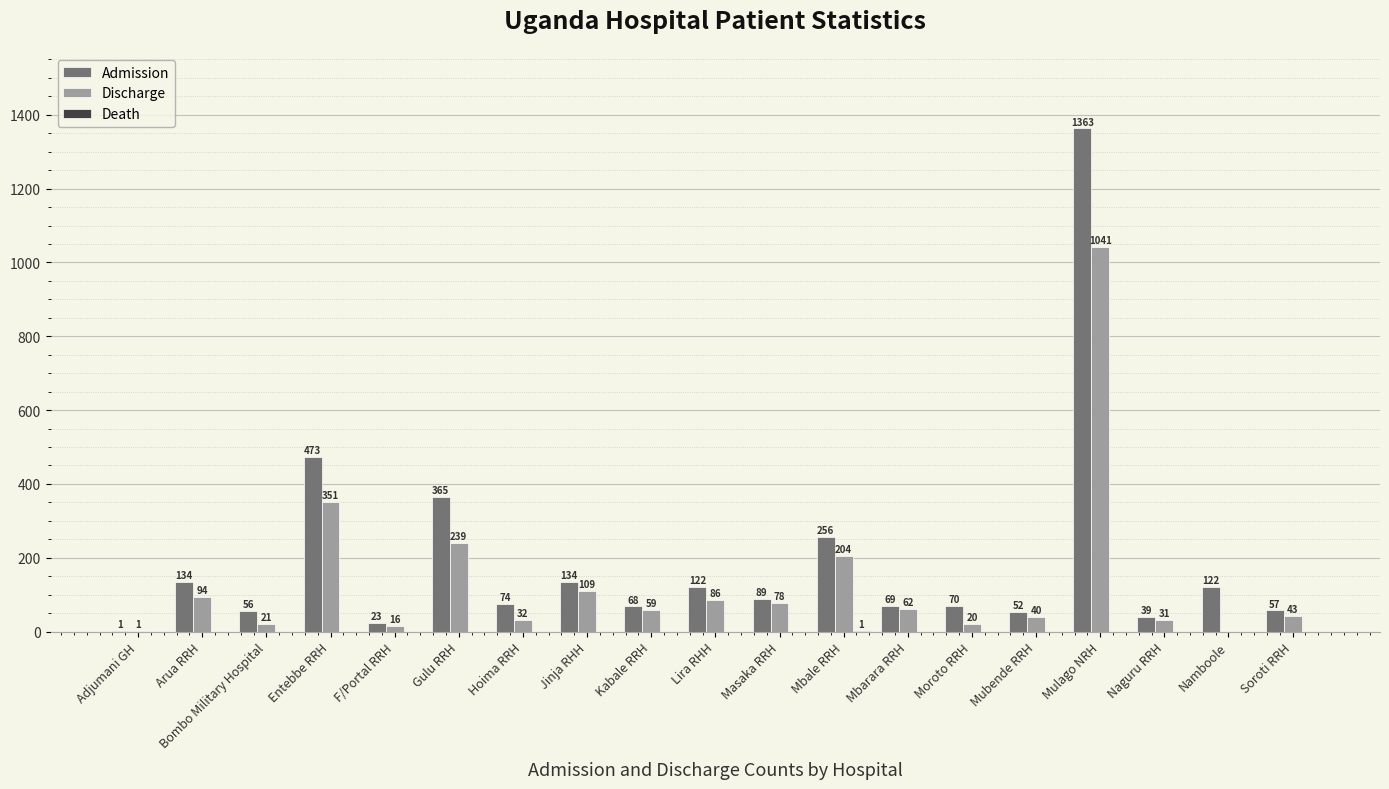

What is the total value across all series at Lira RHH?

208